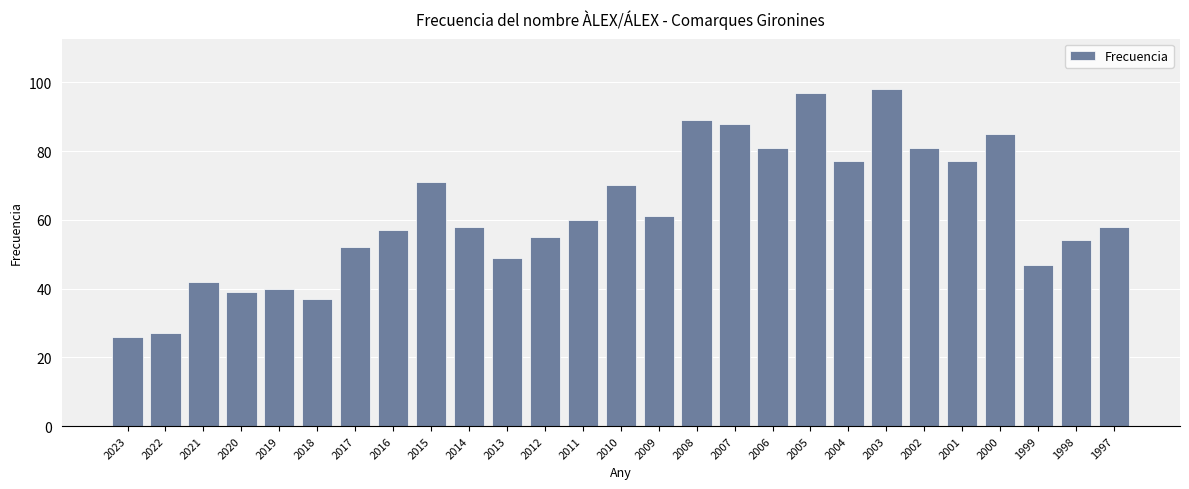

What is the value of the 4th bar from the left?

39